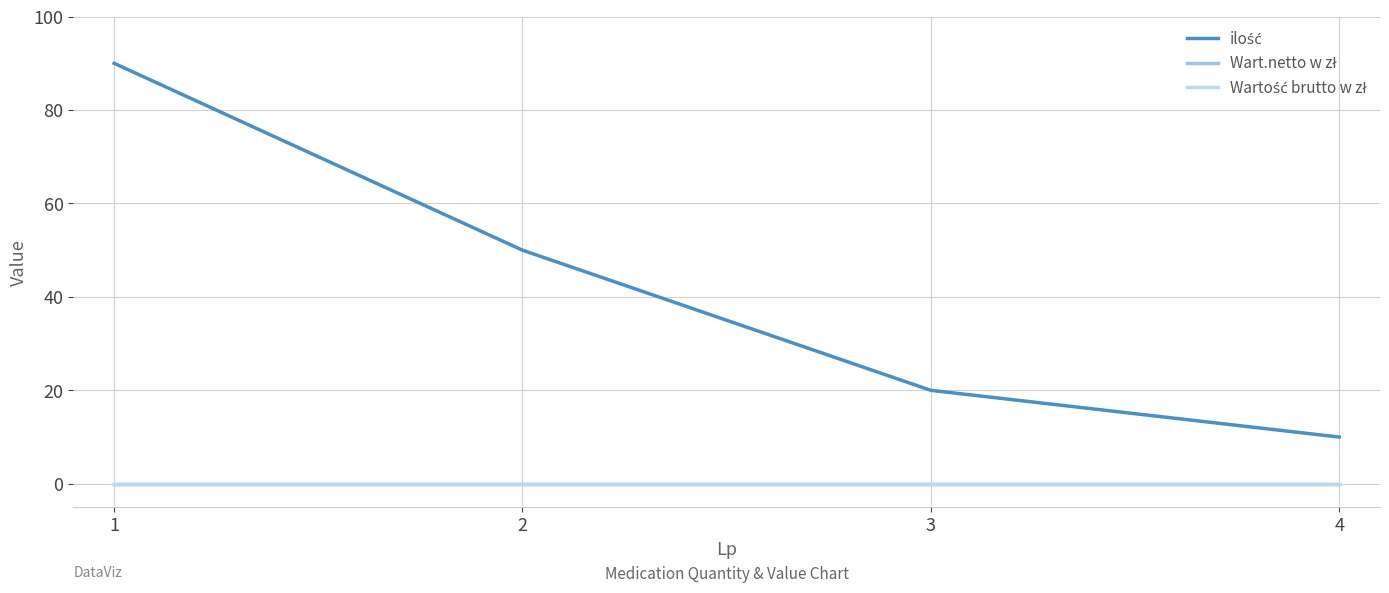

Is this an area chart (filled region under the line)?

No